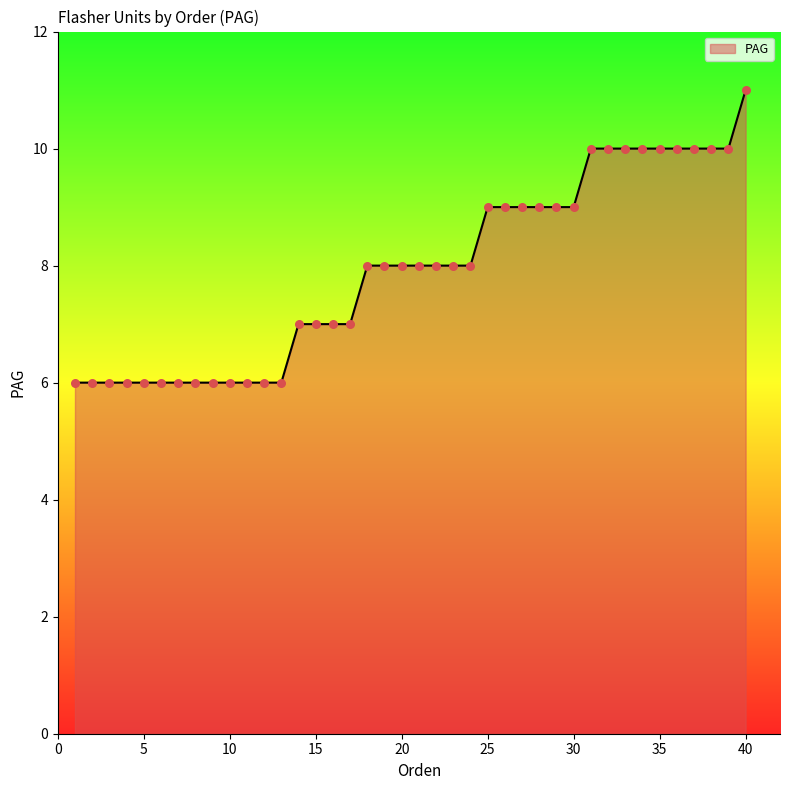

What is the smallest value displayed?

6